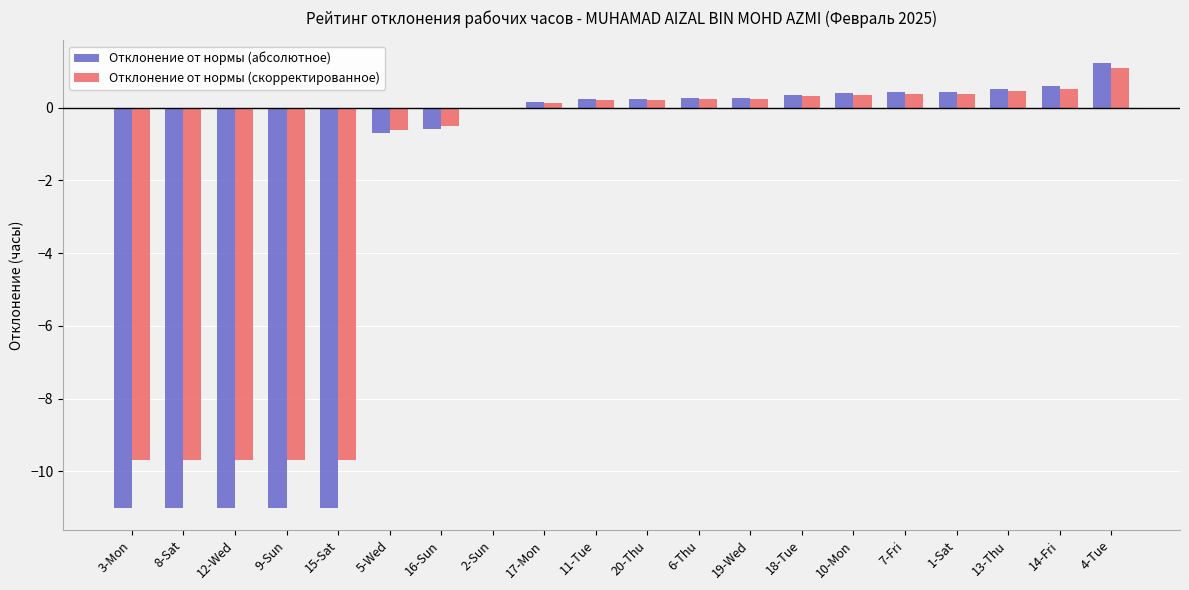

How many categories are shown in the chart?

20